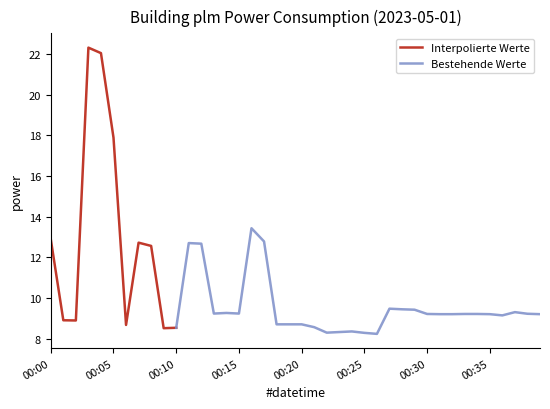

What is the difference between the maximum and minimum values?

14.1